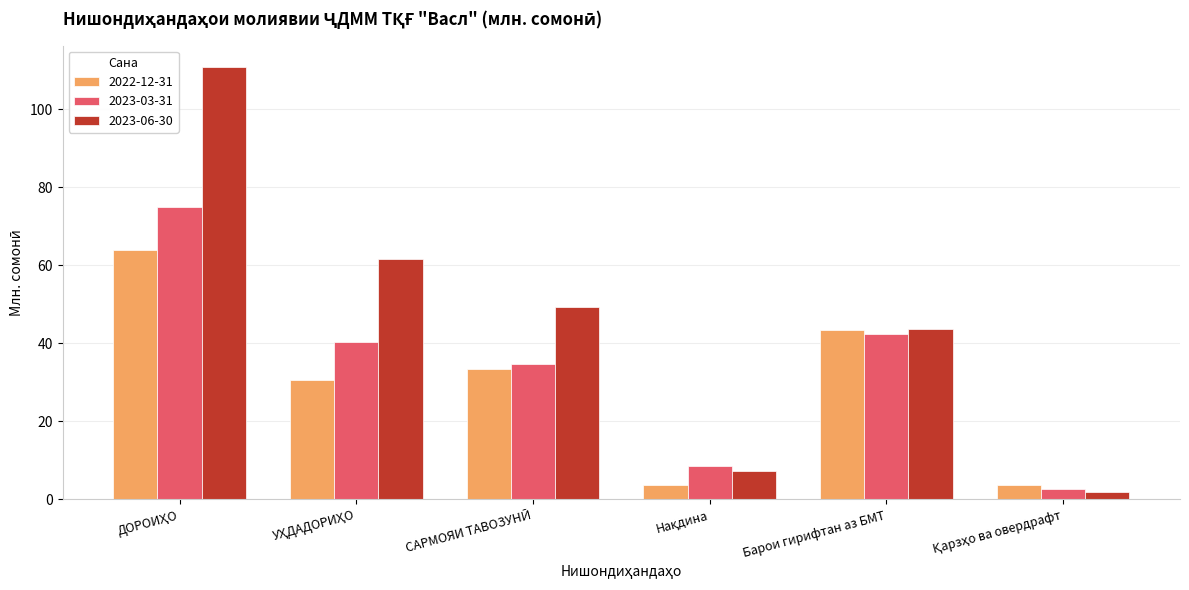

How many bars are there in total?

18